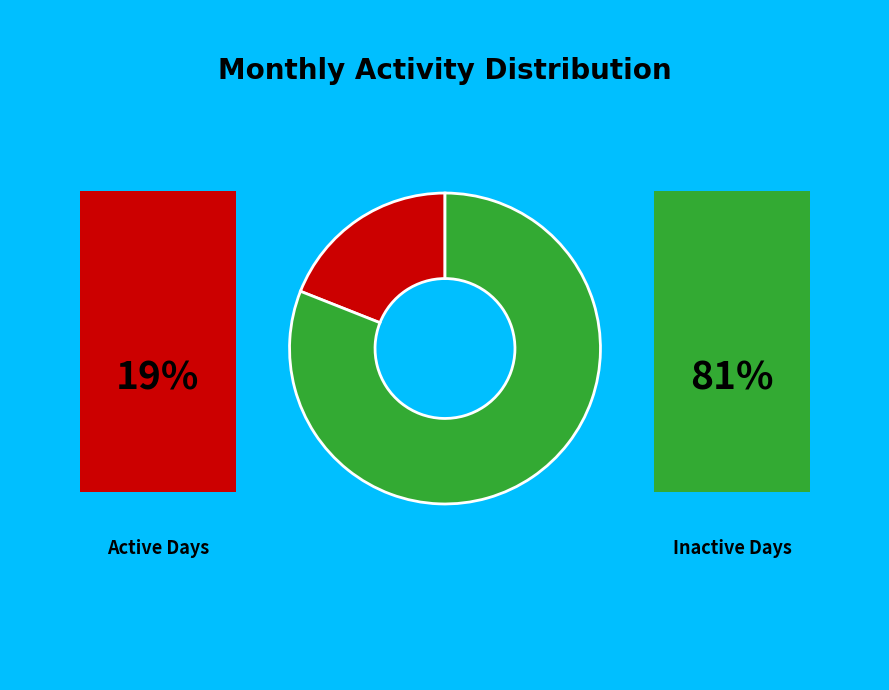

Is there any slice that represents more than half of the pie?

Yes